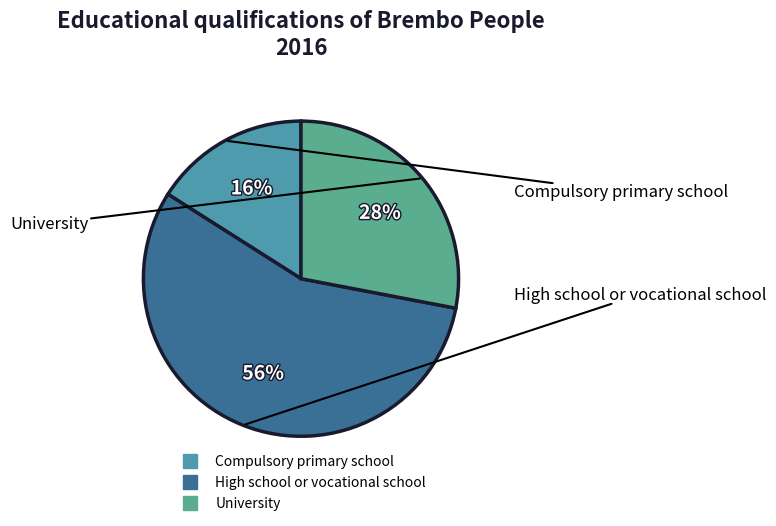

To the nearest percent, what is the combined percentage of High school or vocational school and University?

84%